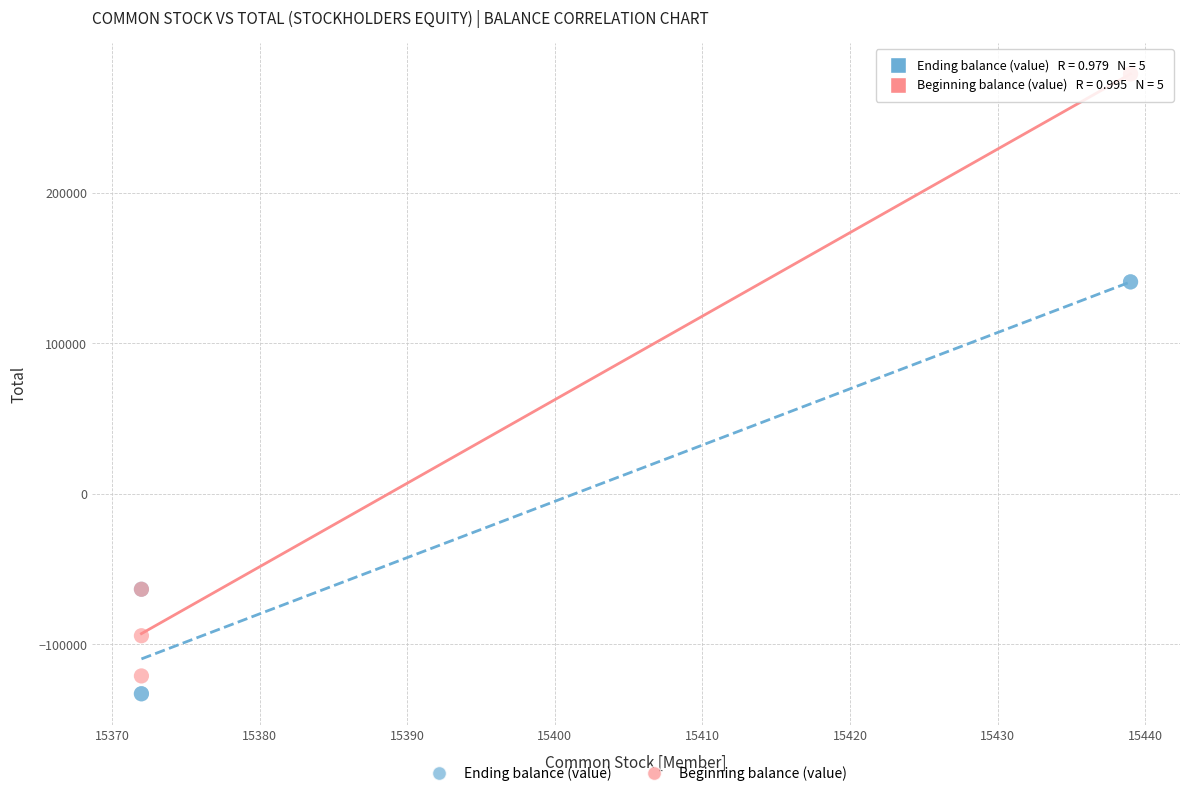

Which series has the widest spread of Y values?

Beginning balance (value)